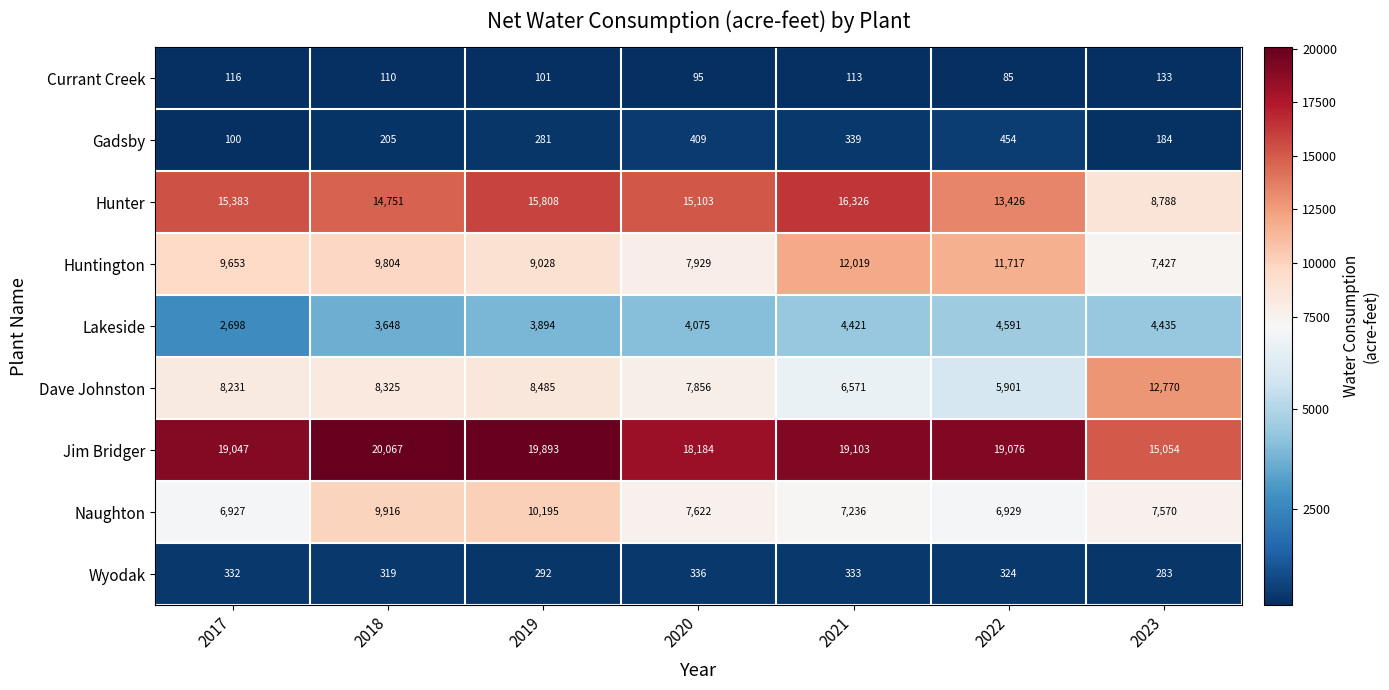

At 2022, list the series in order from largest to smallest.

Jim Bridger, Hunter, Huntington, Naughton, Dave Johnston, Lakeside, Gadsby, Wyodak, Currant Creek